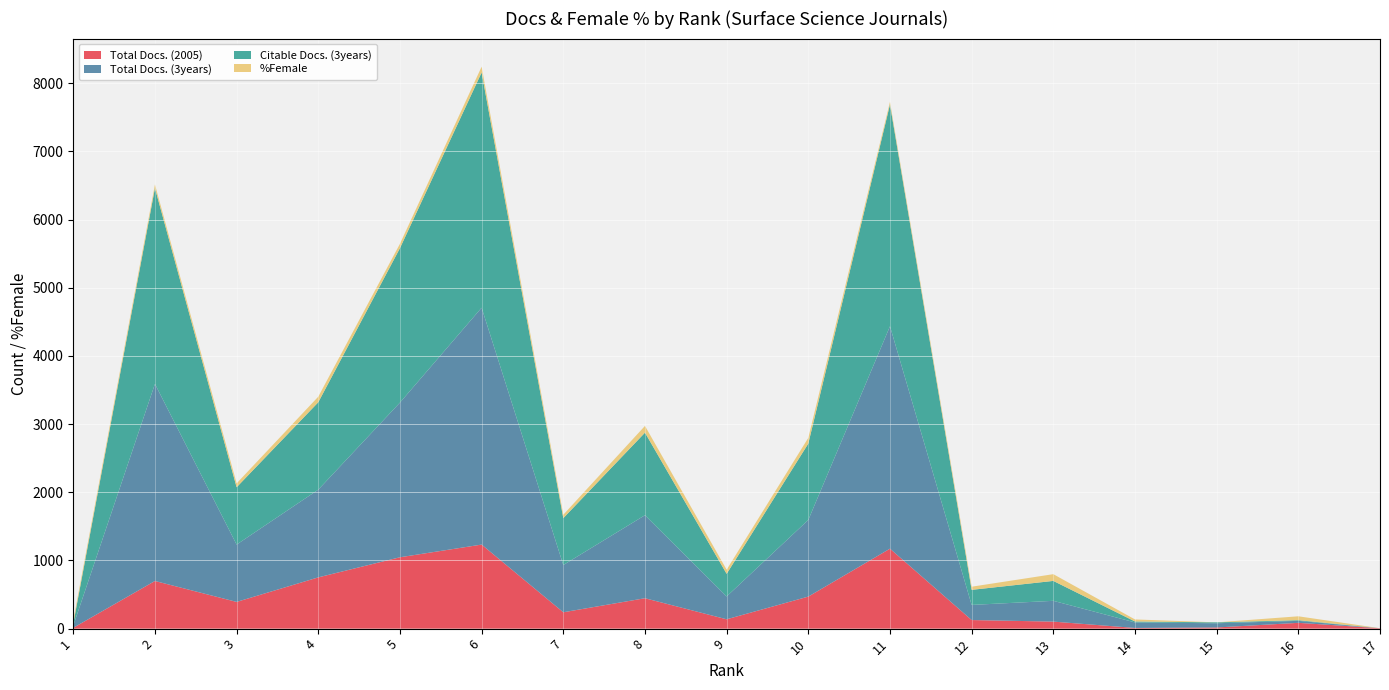

Reading right to left, extract all data points from this chart.

Total Docs. (2005): 6	85	17	10	103	126	1173	470	137	446	240	1233	1047	752	392	699	12
Total Docs. (3years): 0	29	62	81	305	222	3263	1125	335	1218	693	3475	2269	1287	841	2891	32
Citable Docs. (3years): 0	10	13	14	292	221	3253	1120	332	1211	688	3451	2266	1282	841	2873	31
%Female: 0	57	0	30	99	46	39	84	61	99	50	85	64	82	57	53	45